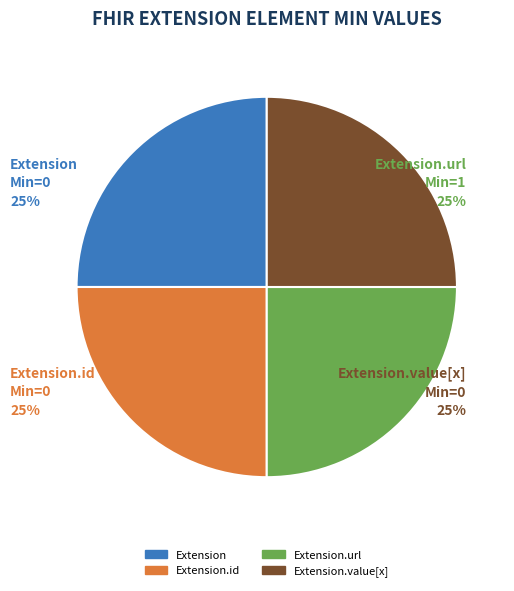

How many slices are in this pie chart?

4